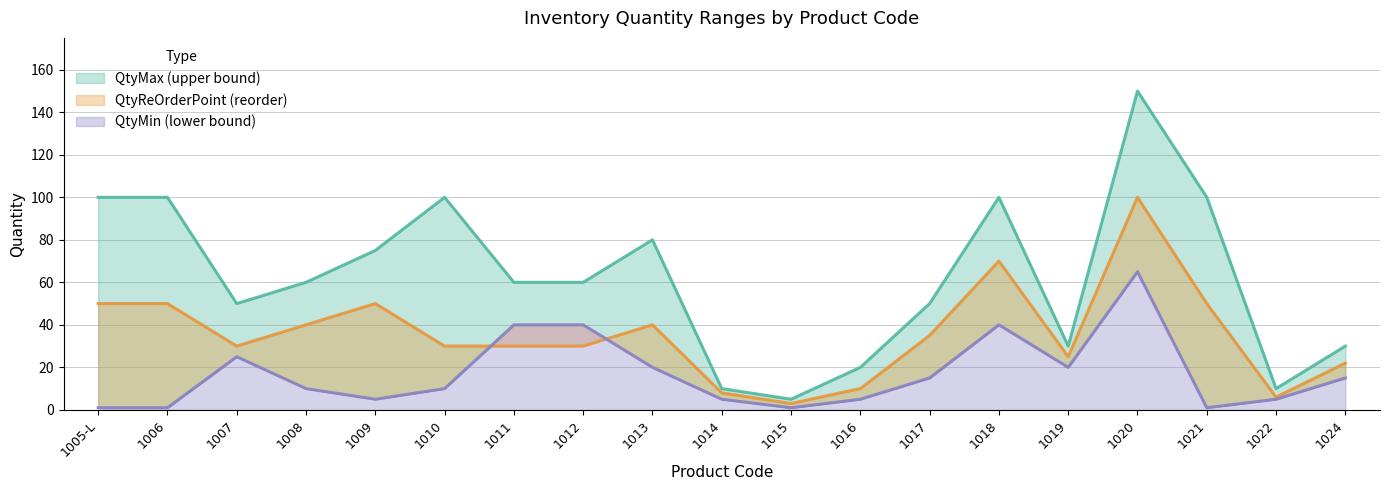

How many values in the QtyMin series exceed 10?

9